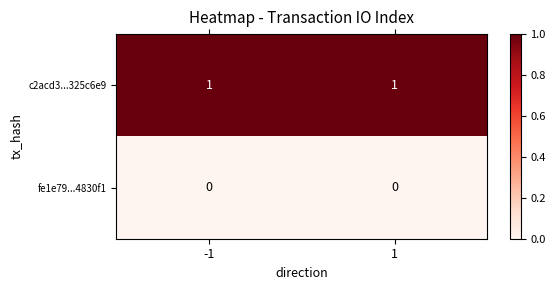

Which series has the largest total across all categories?

c2acd3...325c6e9